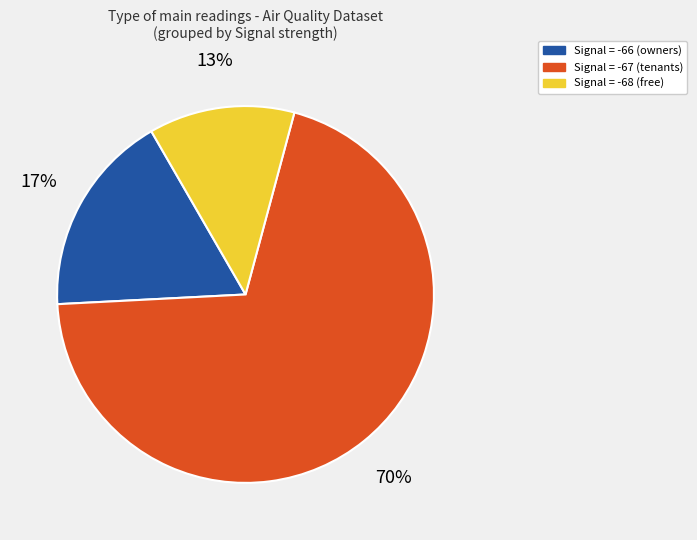

How many segments does this pie chart have?

3